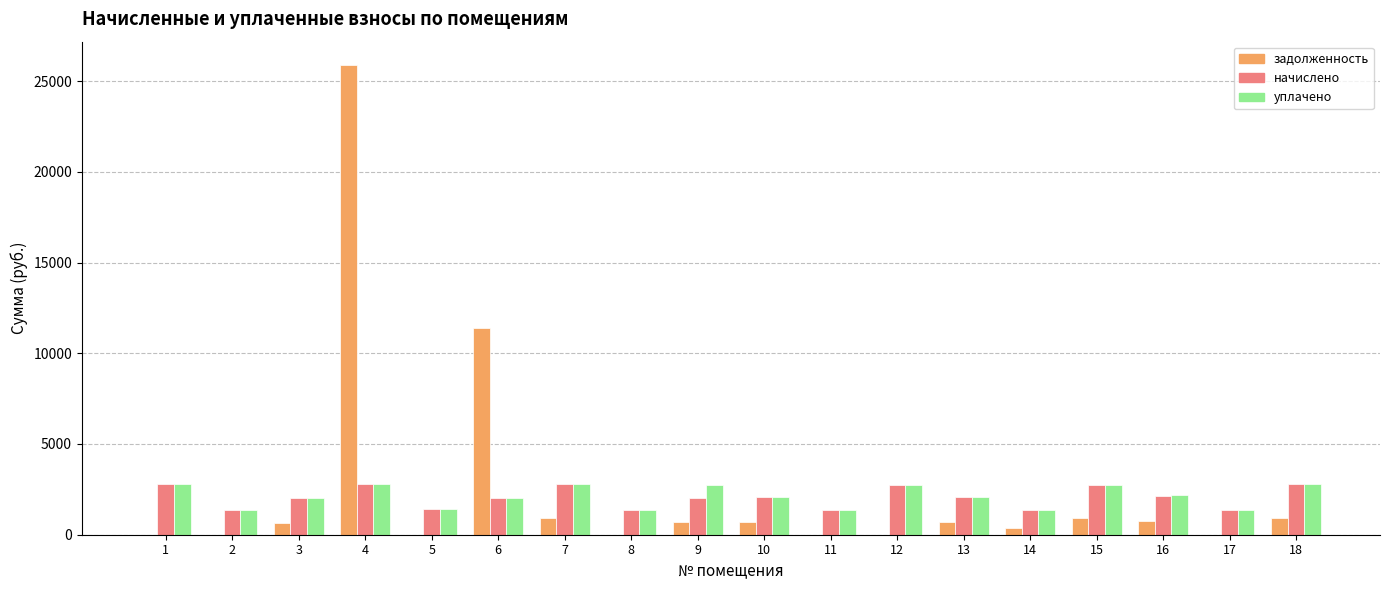

Which series changed the most between 4 and 13?

задолженность